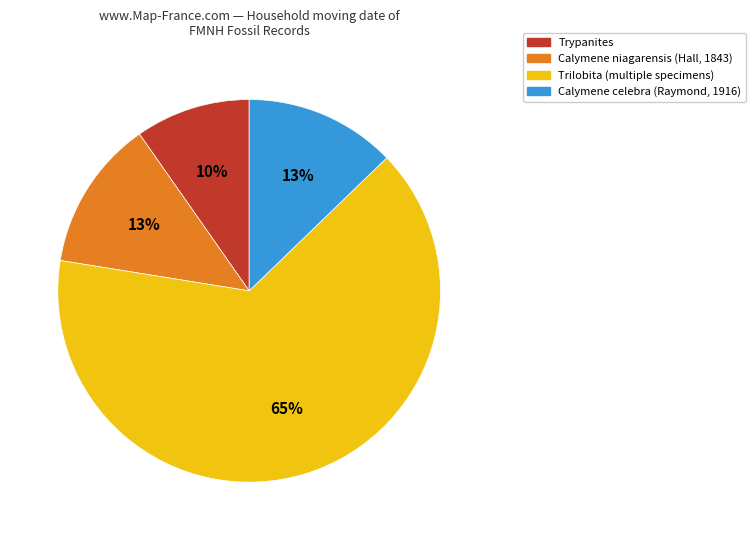

Is there any slice that represents more than half of the pie?

Yes